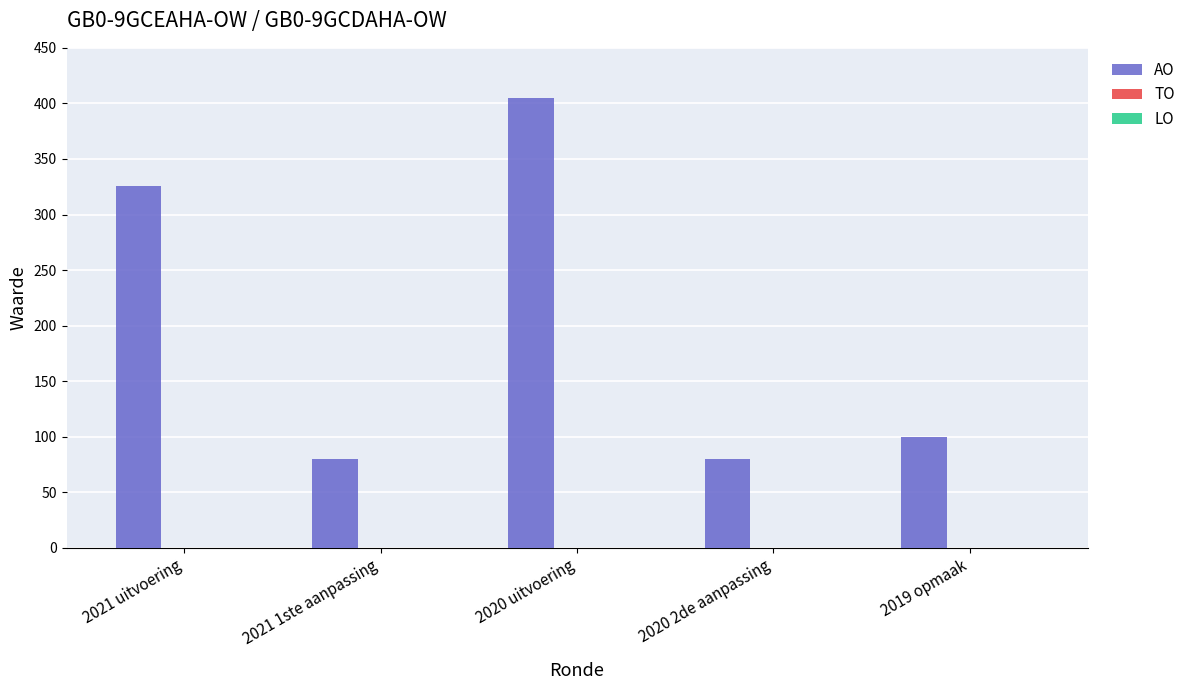

Is it true that the value at 2019 opmaak is 100?

True